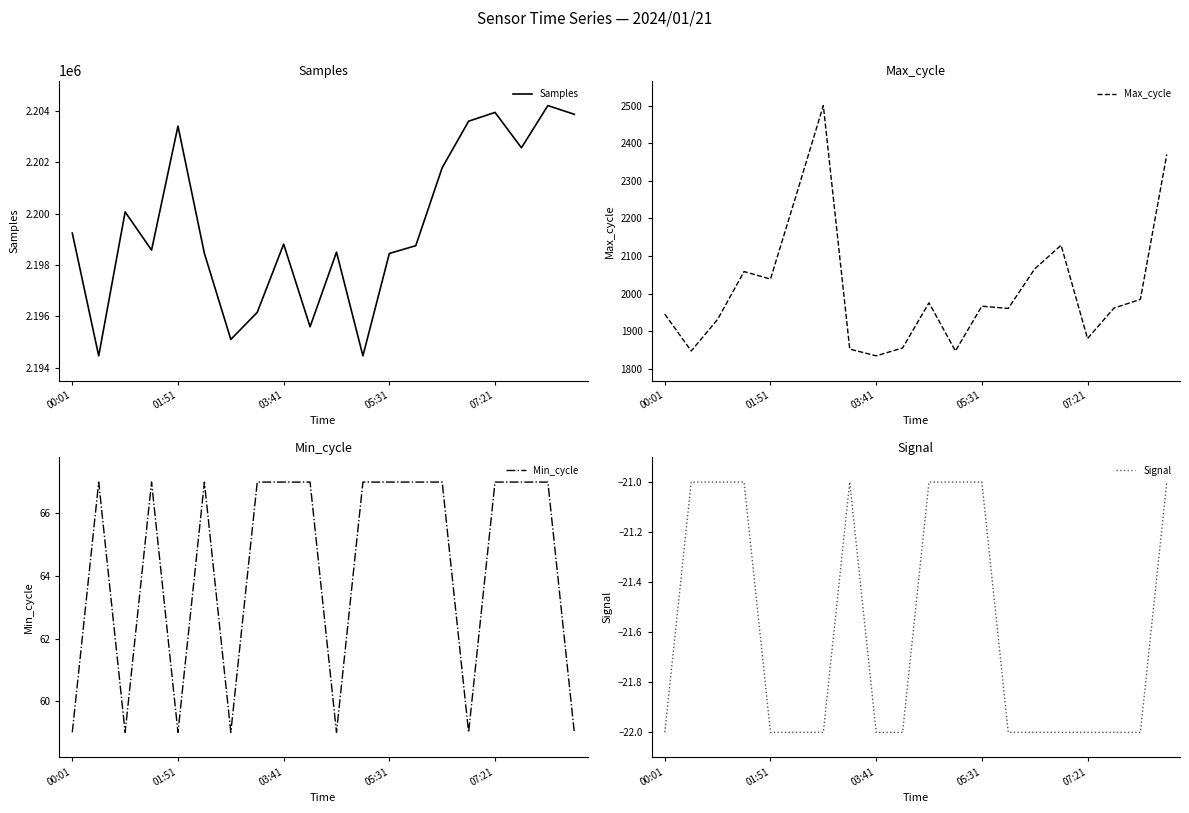

How many values in the Samples series exceed 2198809?

9